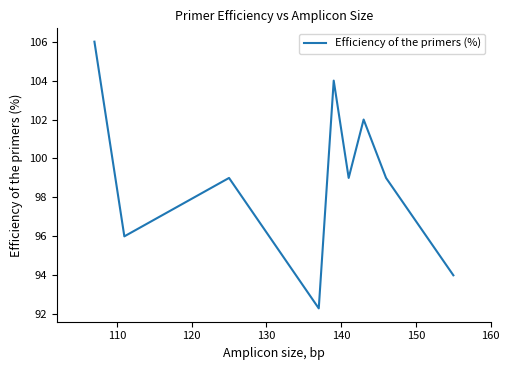

Reading left to right, what are all the values shown in this chart?

106.0	96.0	99.0	92.3	104.0	99.0	102.0	99.0	94.0